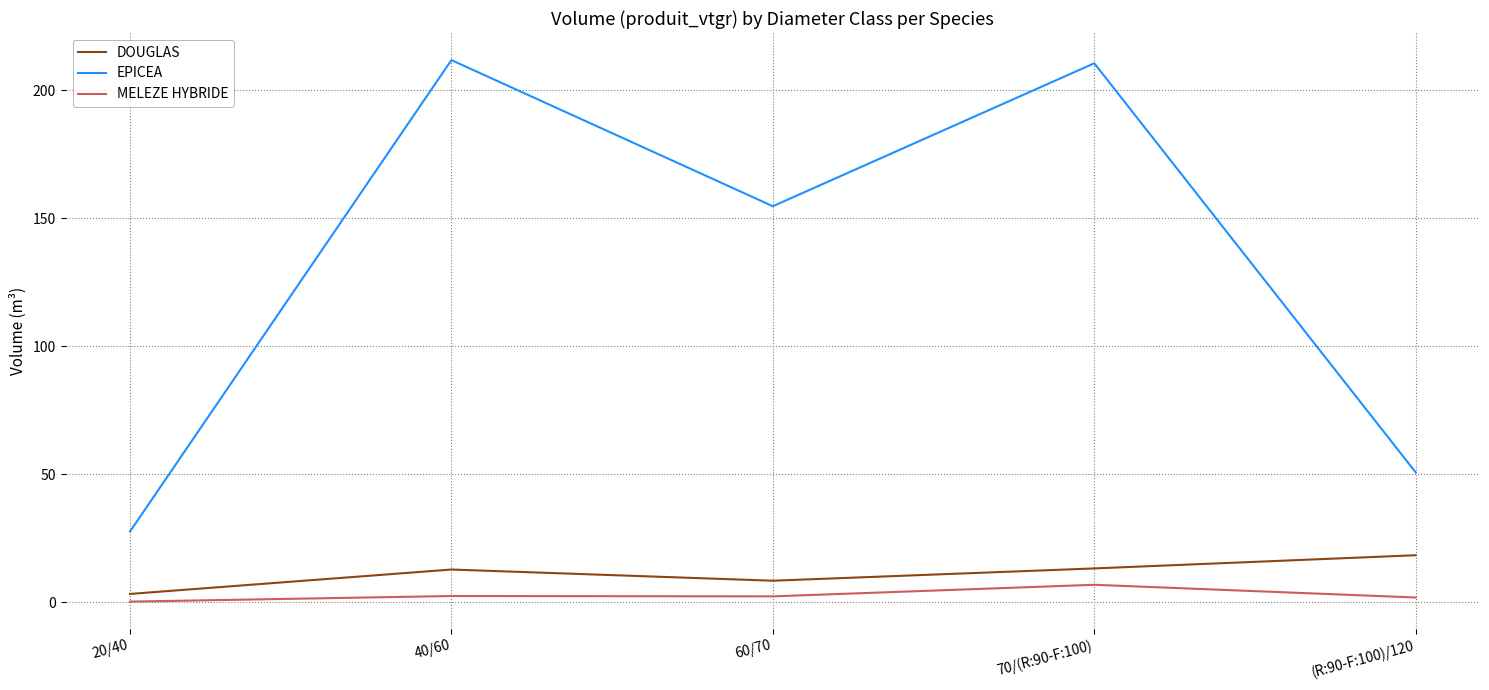

The MELEZE HYBRIDE series shows 1.8 at (R:90-F:100)/120. True or false?

True